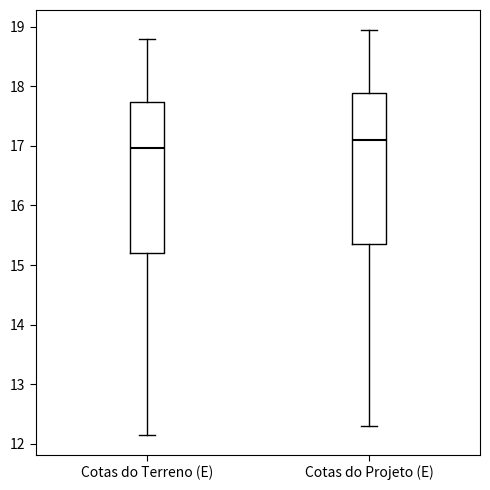

Which box's median line is the highest?

Cotas do Projeto (E)